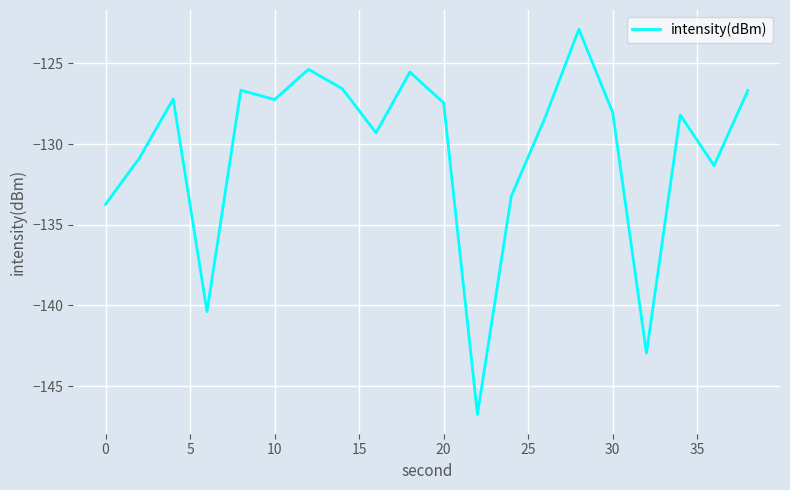

What is the difference between the maximum and minimum values?

23.9